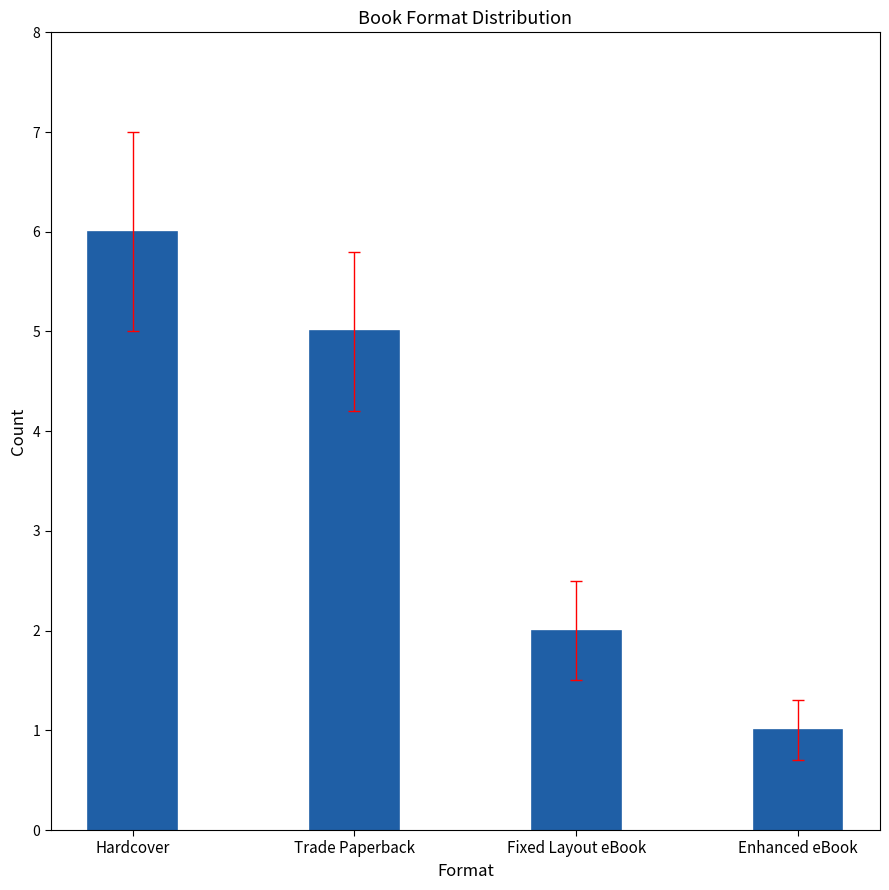

Is it true that the value at Hardcover is 6?

True